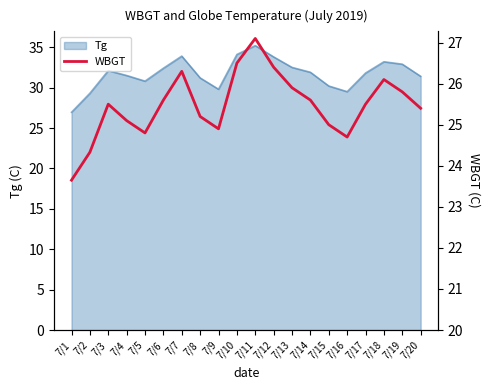

Which category has the lowest value in the Tg series?

7/1